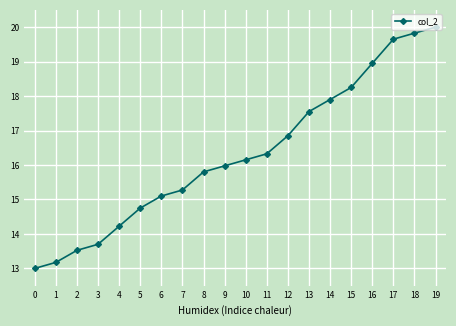

What is the smallest value displayed?

13.0